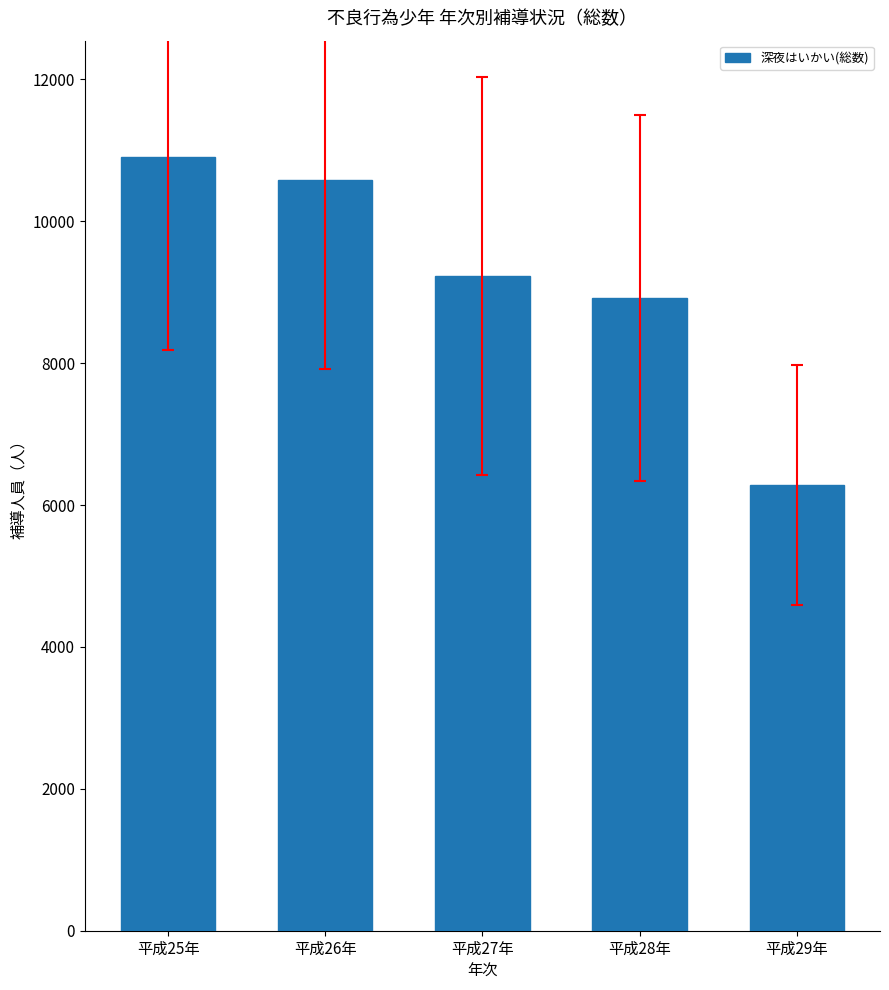

What is the label of the 4th bar from the right?

平成26年